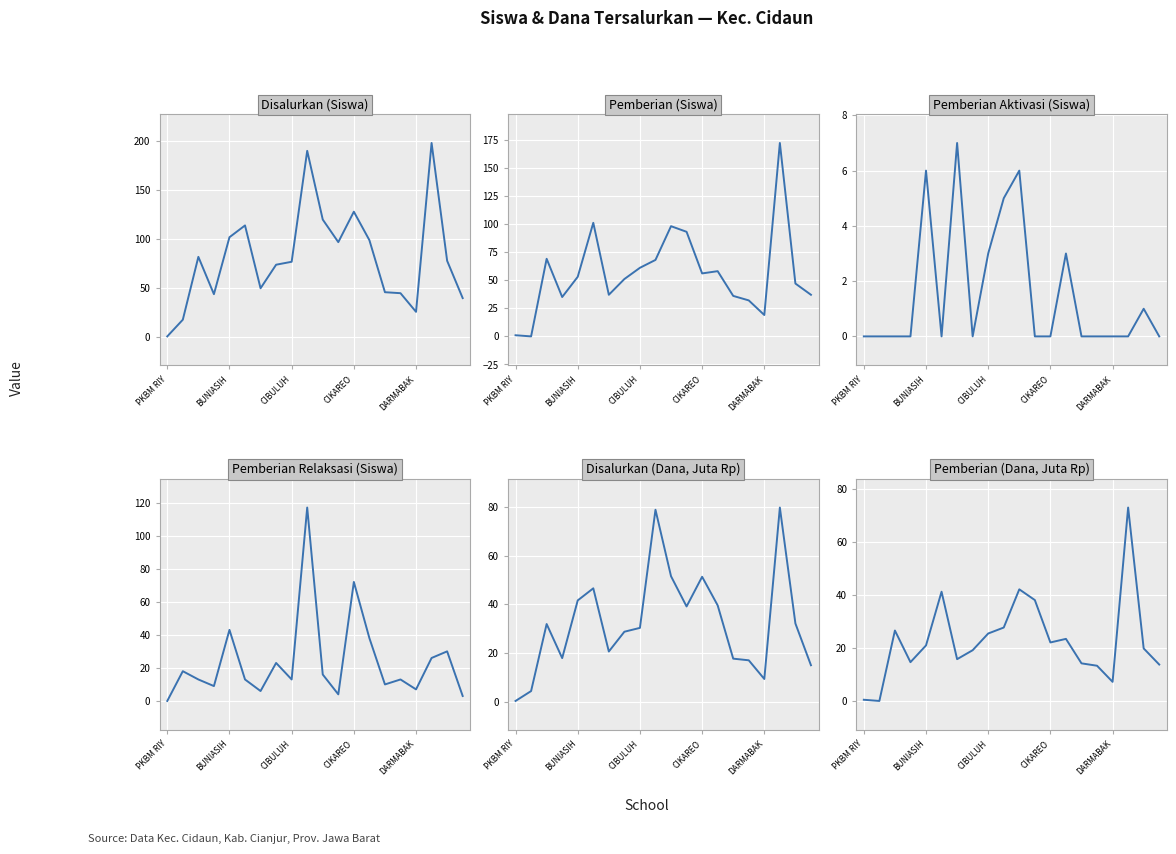

At which category is the sum across all series the highest?

17